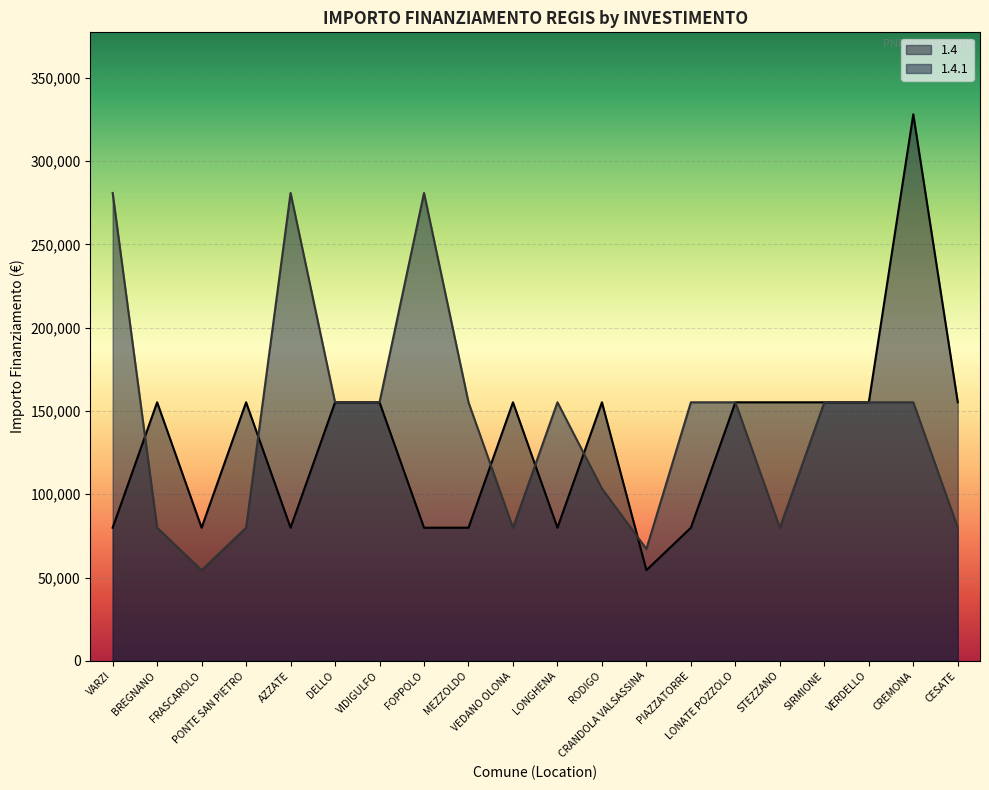

What is the sum of all 1.4.1 values?

2864535